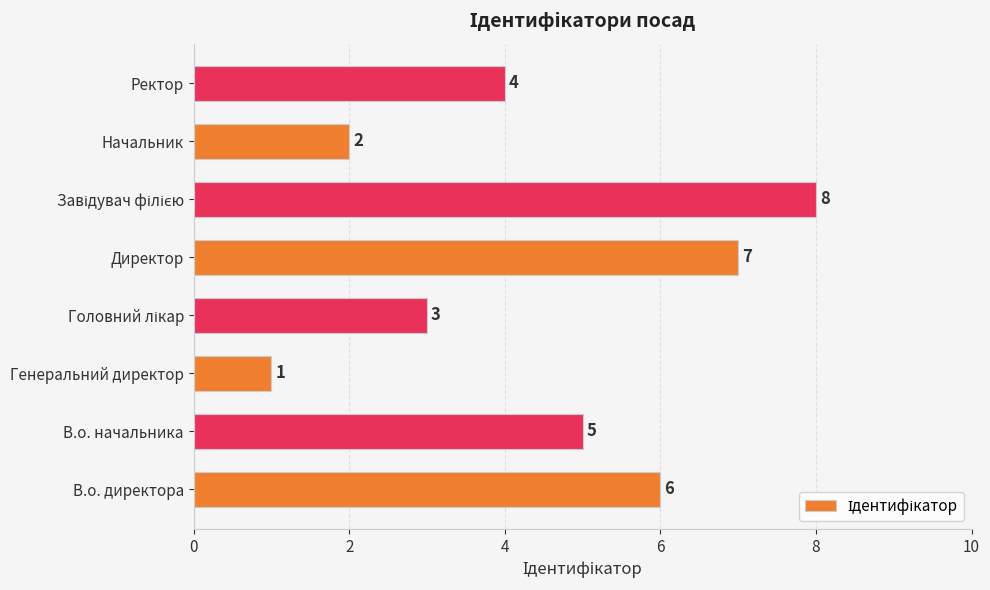

What is the sum of all values?

36